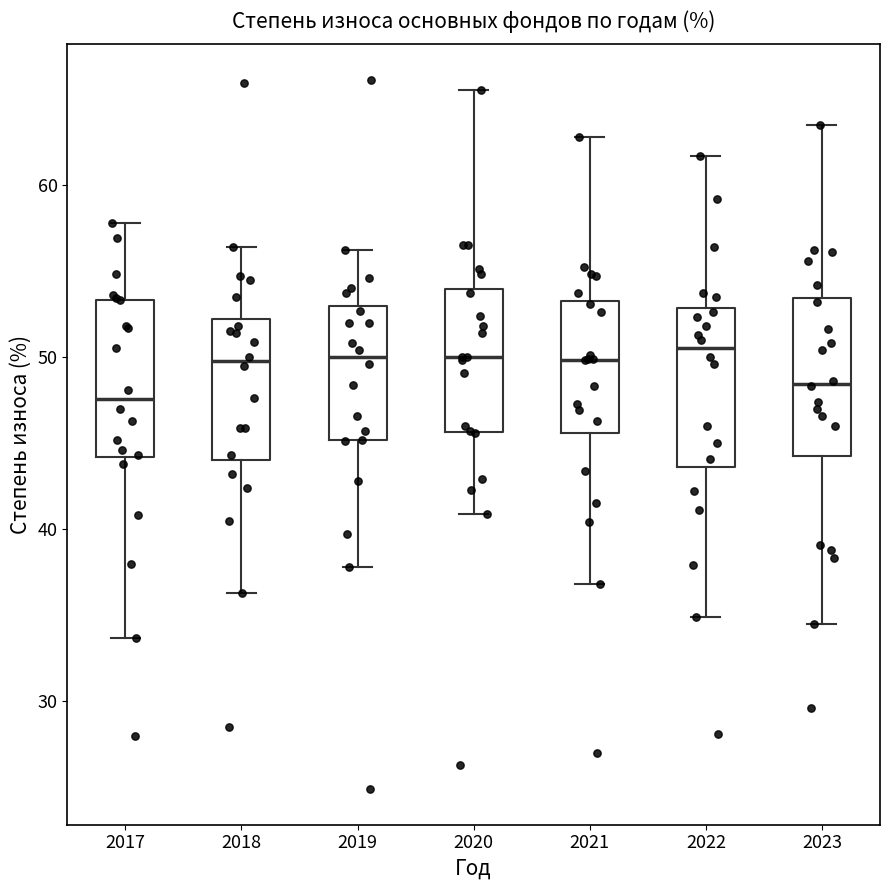

Where does the lower whisker of the box at x = 2021 end on the y-axis? The values are not printed on the chart, so give them approximately, as read against the axis.

37